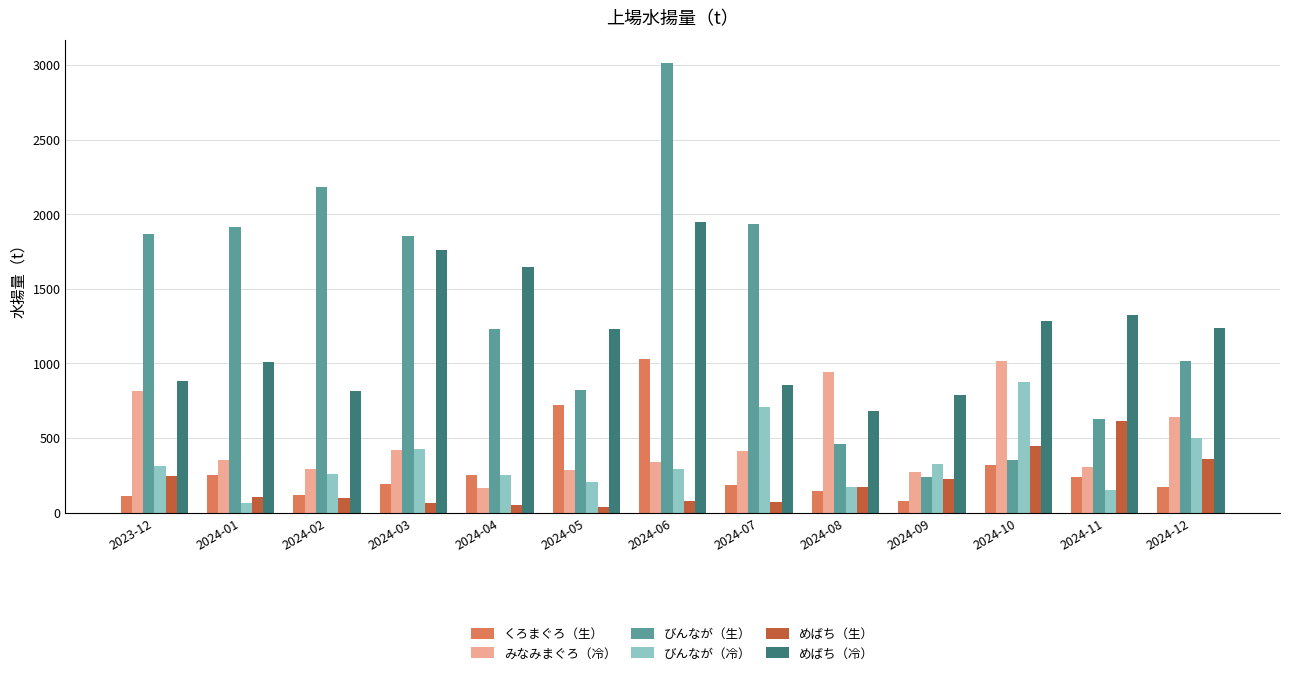

How many data points does each series have?

13